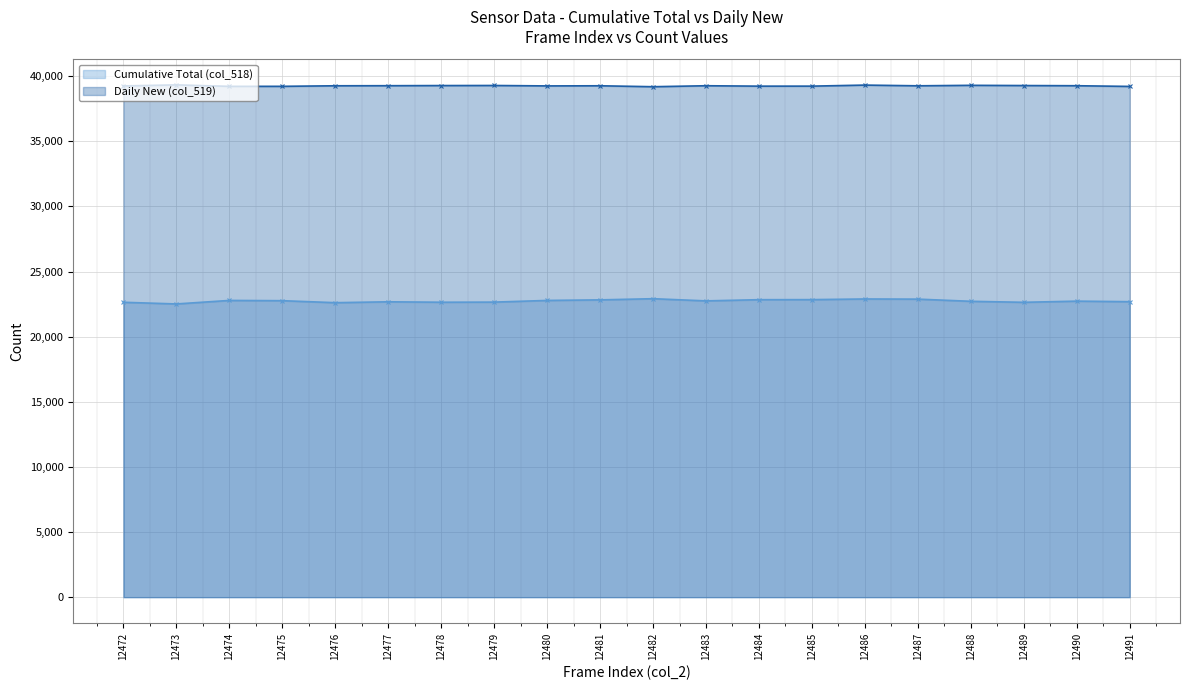

At 12479, list the series in order from smallest to largest.

Cumulative Total (col_518), Daily New (col_519)